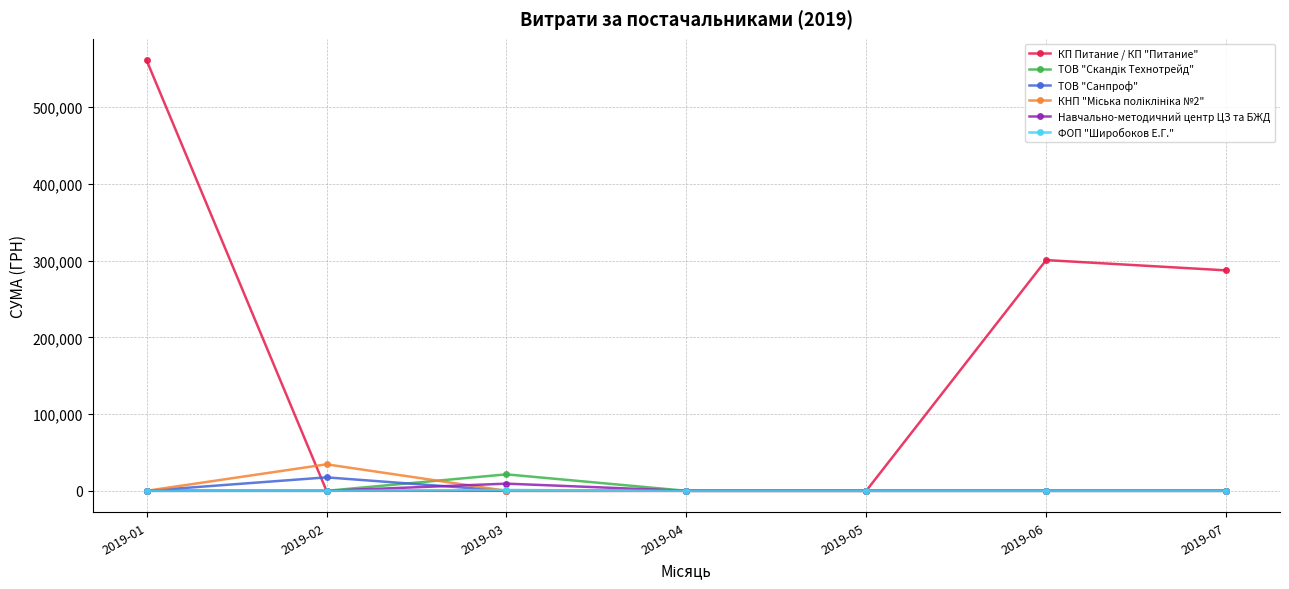

What is the spread (max minus min) of values at 2019-06?

300792.4